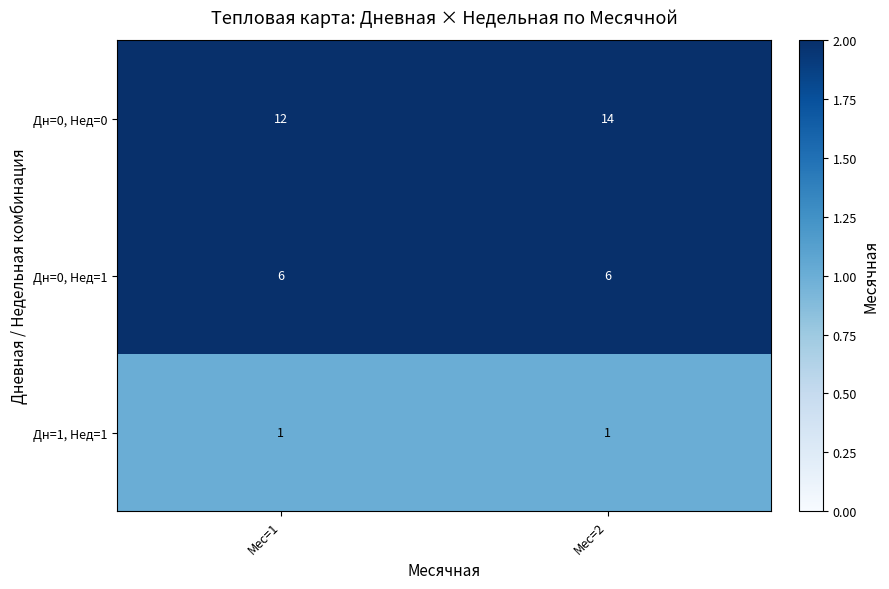

Reading left to right, extract all data points from this chart.

Дн=0, Нед=0: Мес=1=12	Мес=2=14
Дн=0, Нед=1: Мес=1=6	Мес=2=6
Дн=1, Нед=1: Мес=1=1	Мес=2=1